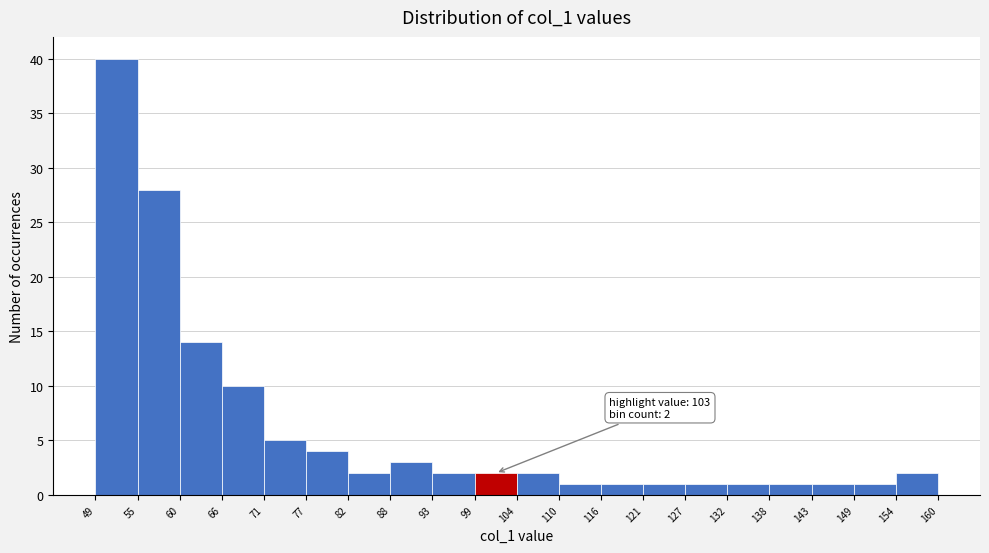

Over which range of the x-axis is the bar tallest?

49 to 55